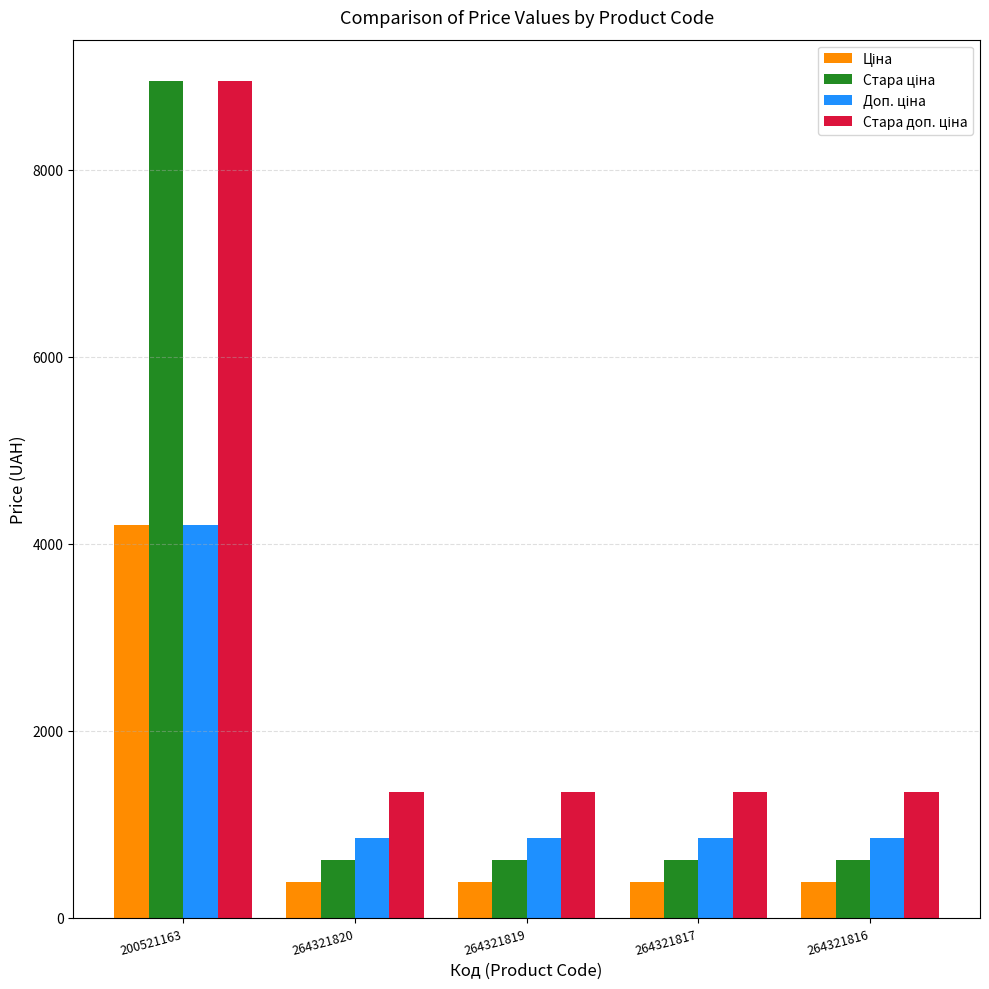

What is the total value across all series at 264321817?

3200.8